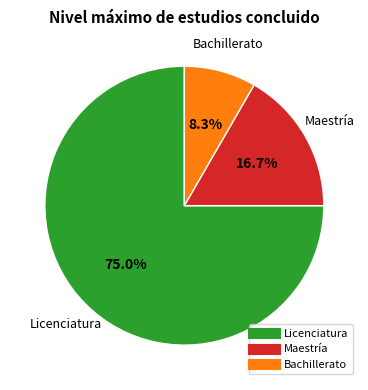

Is there any slice that represents more than half of the pie?

Yes